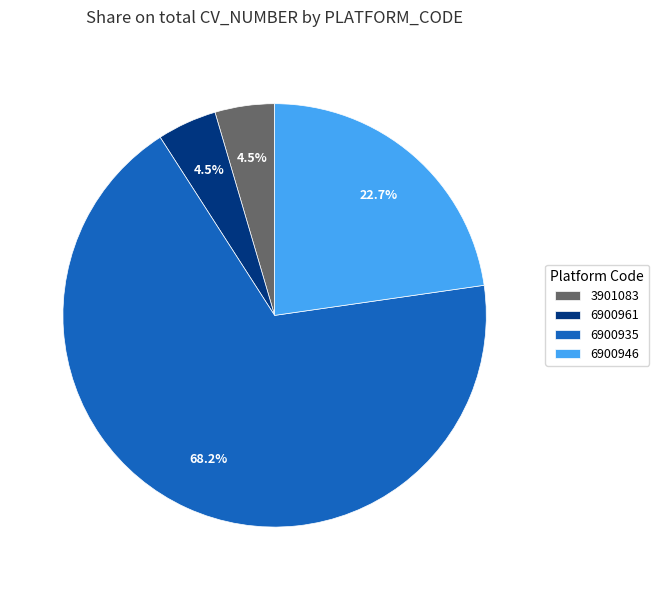

To the nearest percent, what is the difference between the largest and smallest slice percentages?

64%